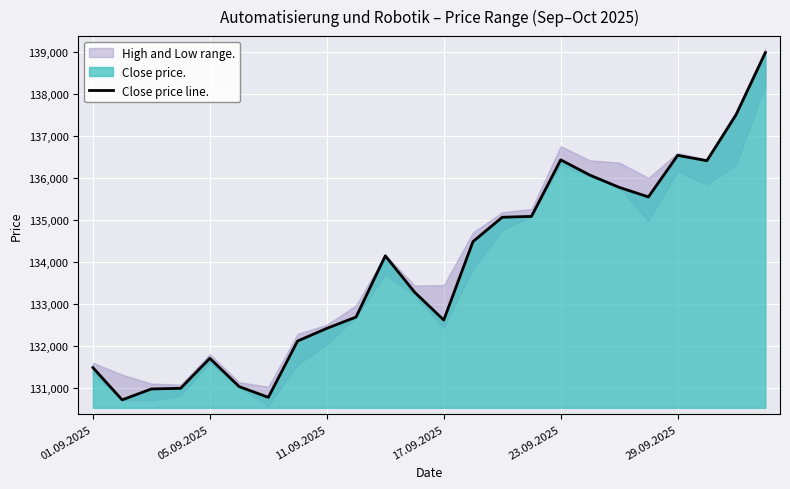

What is the difference between the maximum and minimum values?

8249